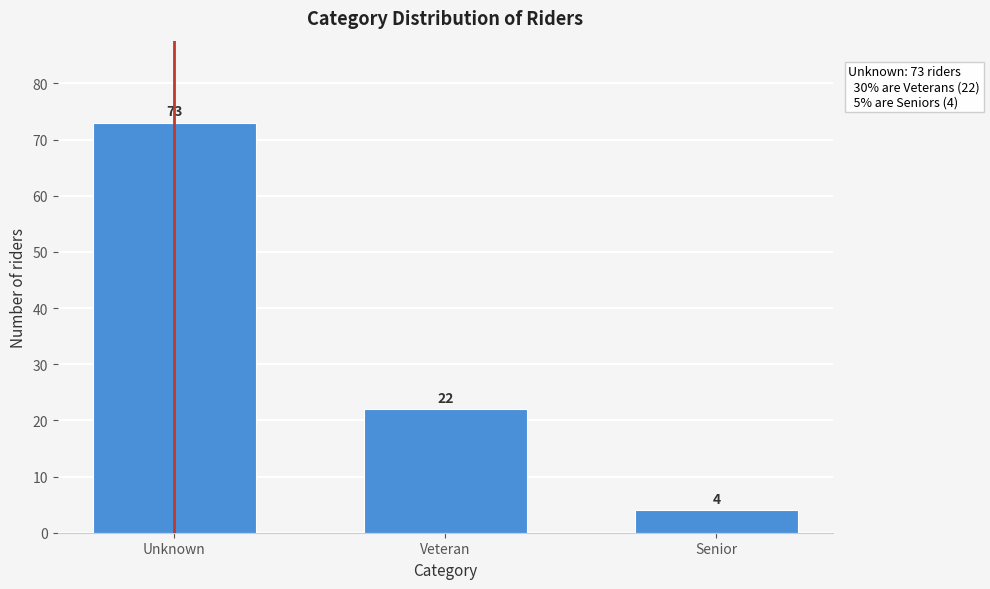

Reading right to left, what are all the values shown in this chart?

4	22	73